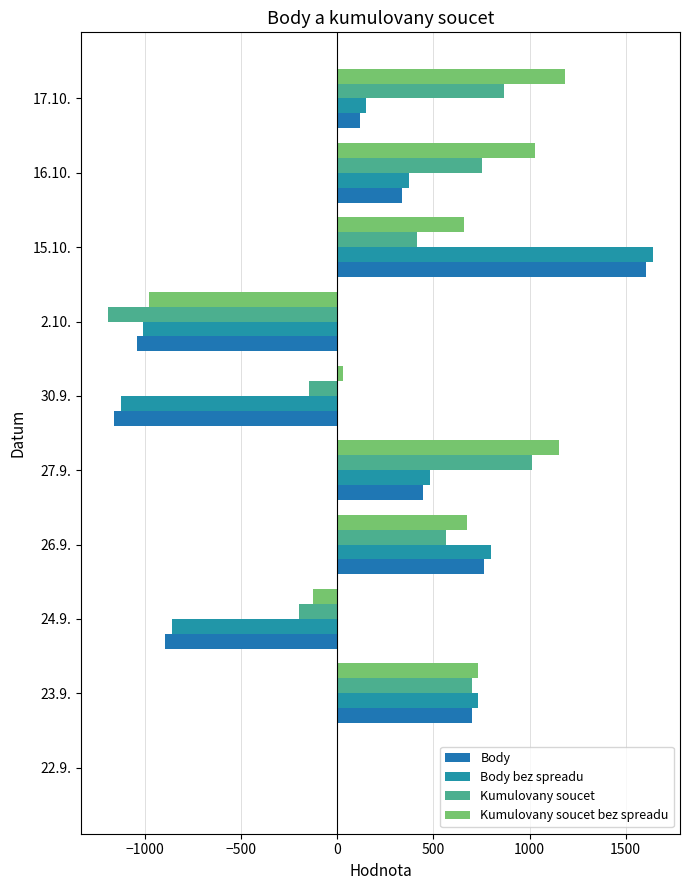

List the series in order of their peak value, lowest first.

Kumulovany soucet, Kumulovany soucet bez spreadu, Body, Body bez spreadu